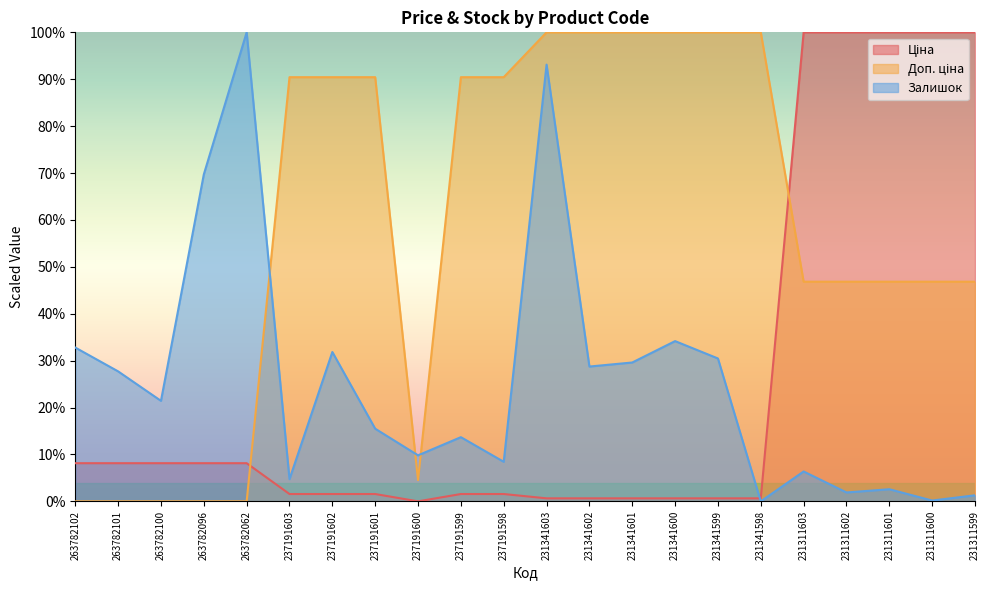

Which label corresponds to the smallest value in the chart?

237191600